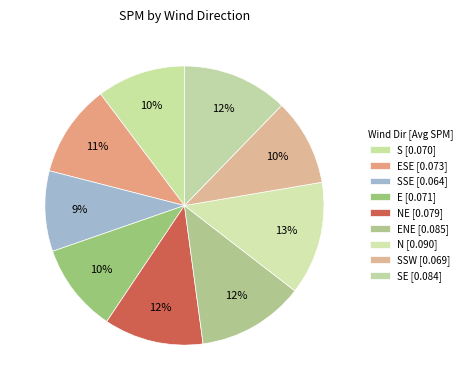

Is there a majority slice in this chart?

No